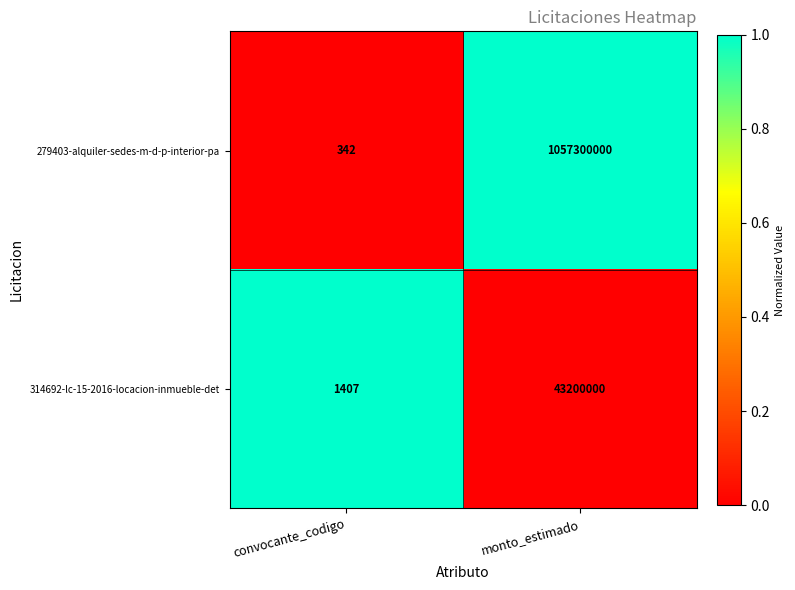

Reading left to right, list all the values displayed in this chart.

279403-alquiler-sedes-m-d-p-interior-pa: 342	1057300000
314692-lc-15-2016-locacion-inmueble-det: 1407	43200000